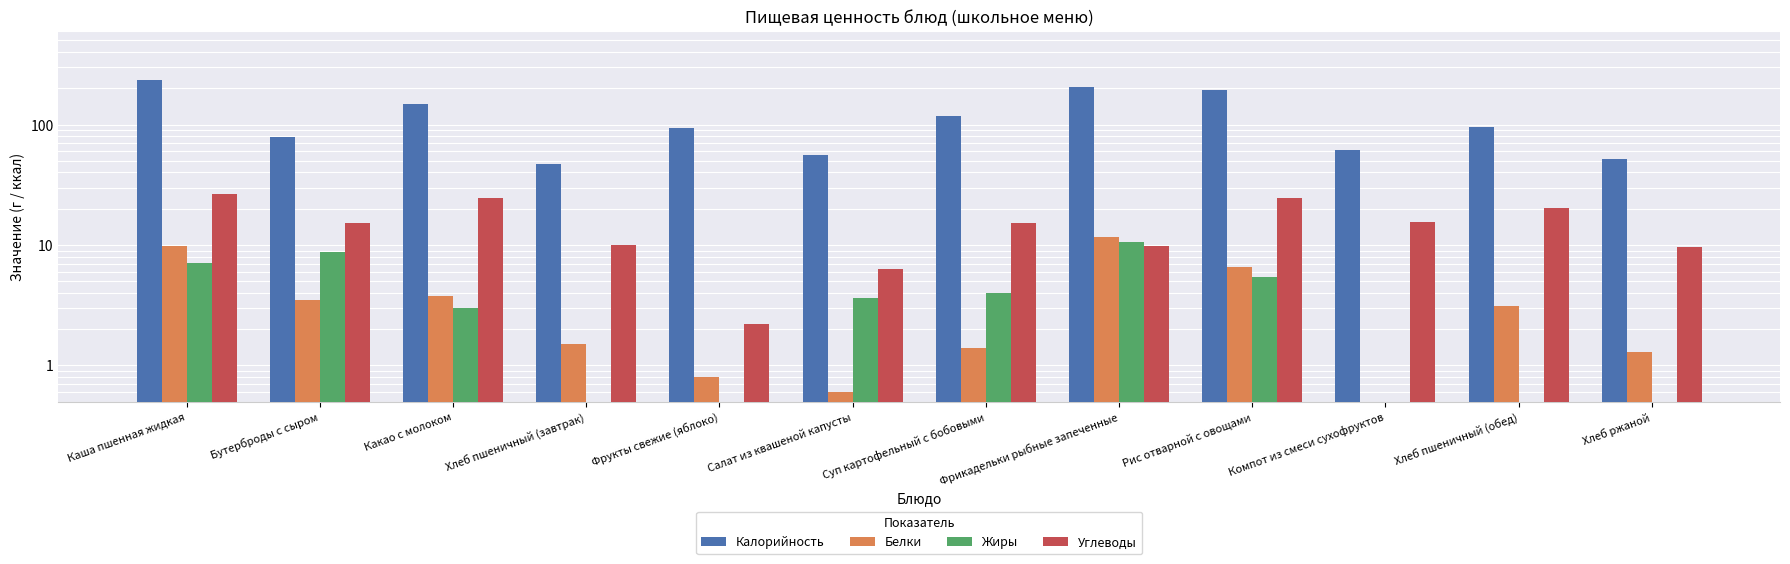

Reading right to left, transcribe all the data shown in this chart.

Калорийность: 51.8	94.7	61.9	192.1	204.2	117.7	56.0	93.1	47.4	146.8	78.3	236.1
Белки: 1.3	3.1	0.0	6.6	11.7	1.4	0.6	0.8	1.5	3.8	3.5	9.8
Жиры: 0.2	0.3	0.0	5.4	10.5	4.0	3.6	0.2	0.1	3.0	8.8	7.1
Углеводы: 9.6	20.1	15.5	24.6	9.9	15.1	6.3	2.2	10.0	24.4	15.1	26.3